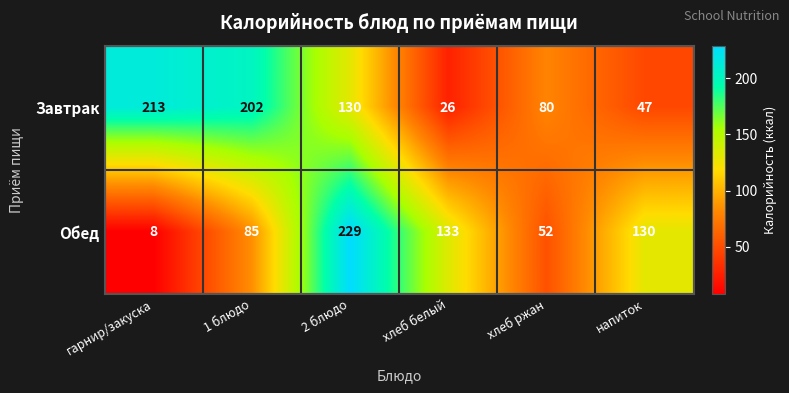

What is the total value across all series at напиток?

177